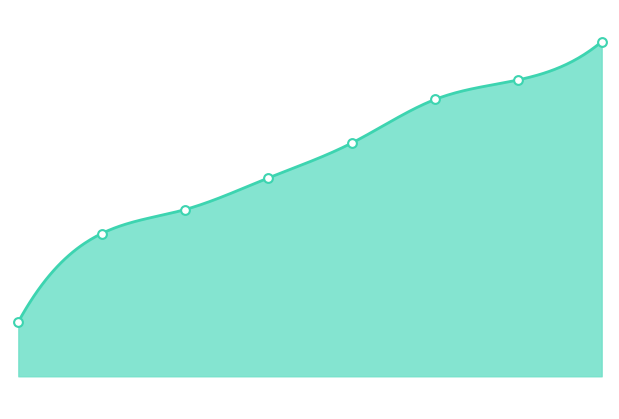

What is the change in value from 0 to 4?

+1.6